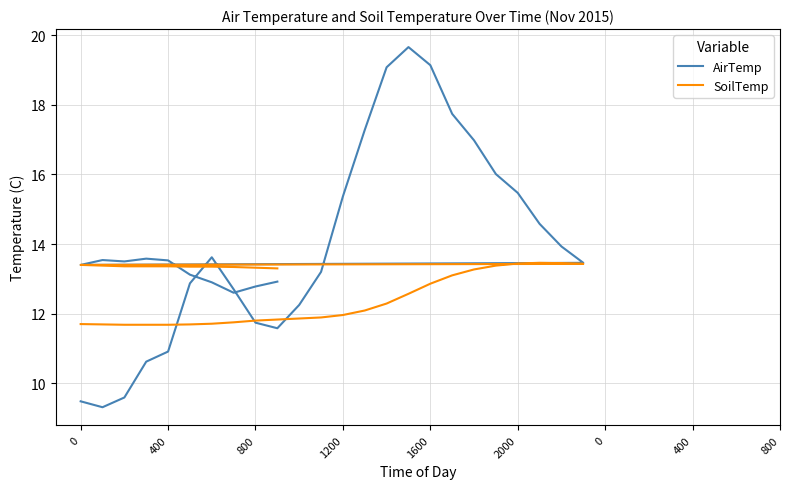

Is it true that AirTemp equals 18.7 at 400?

False